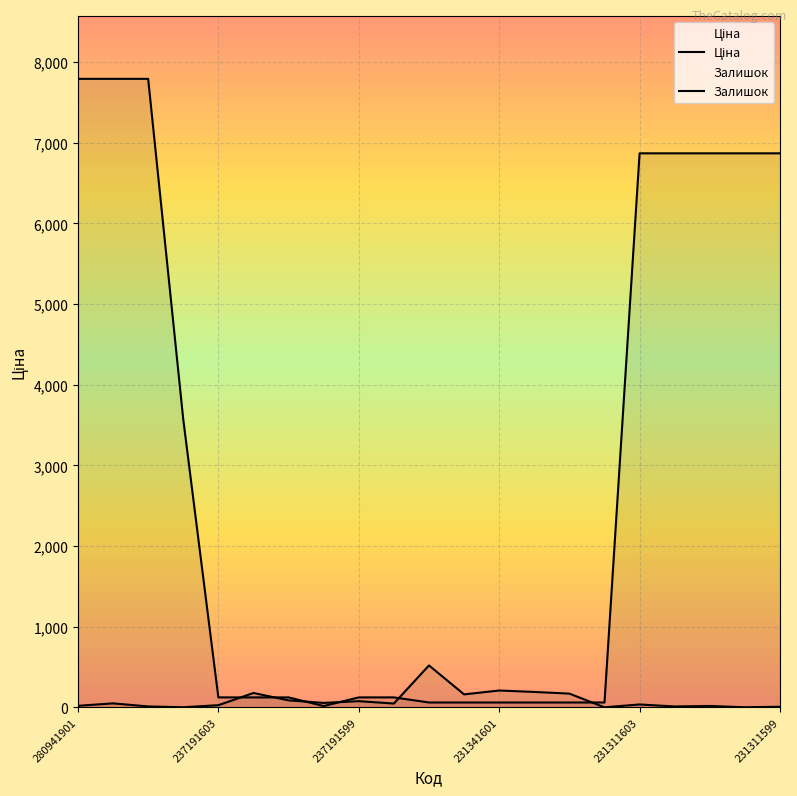

At how many categories does at least one series exceed 4683?

8